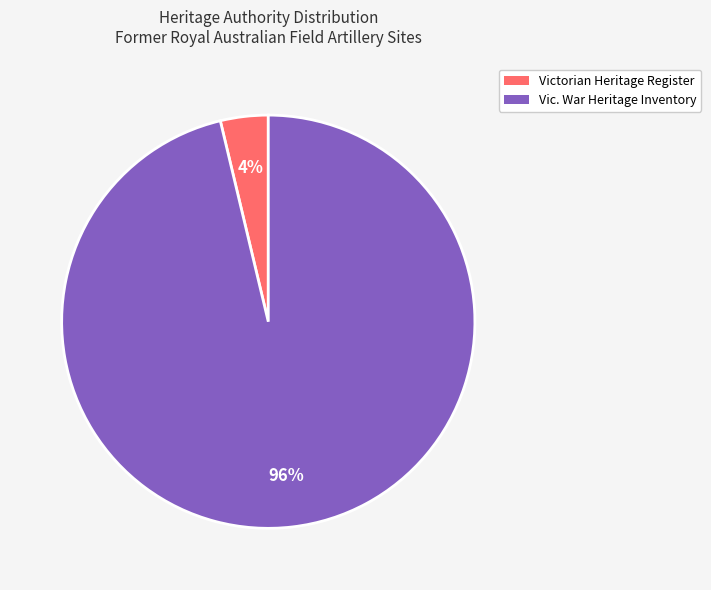

Which slice is the smallest?

Victorian Heritage Register